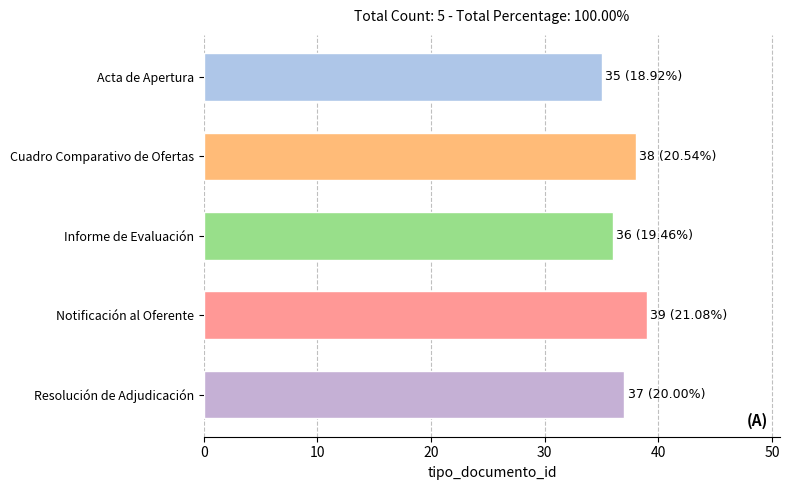

Reading top to bottom, extract all data points from this chart.

Acta de Apertura=35	Cuadro Comparativo de Ofertas=38	Informe de Evaluación=36	Notificación al Oferente=39	Resolución de Adjudicación=37